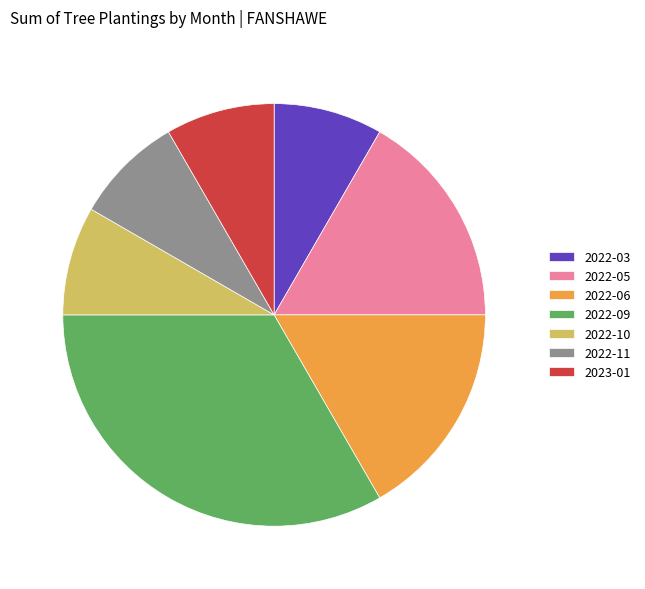

Which category has the biggest portion of the pie?

2022-09